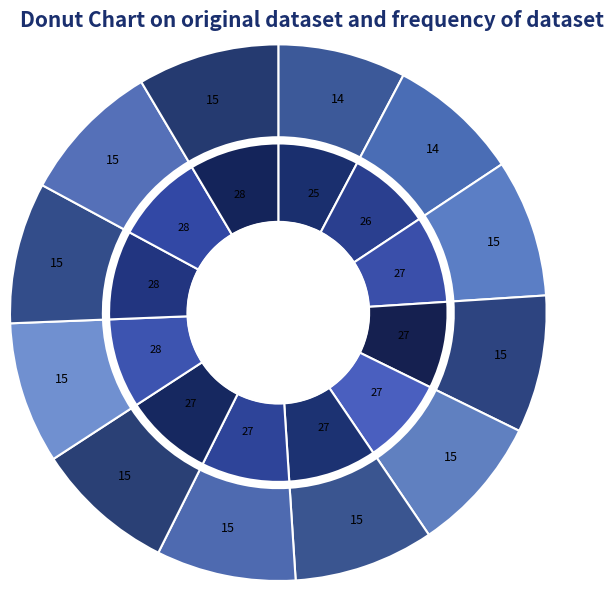

How many segments does this pie chart have?

12